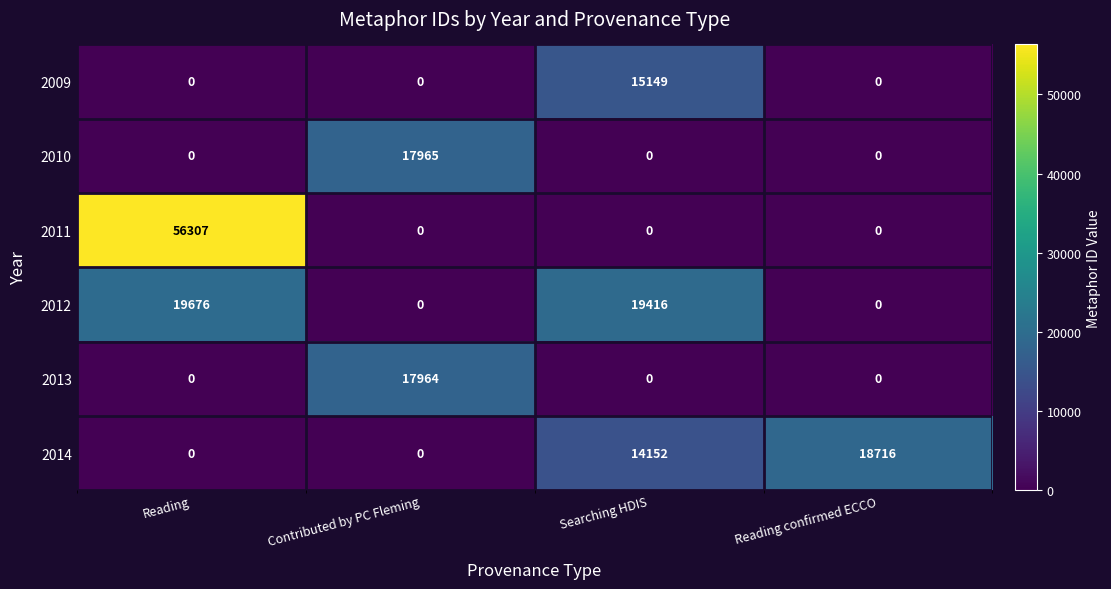

List the series in order of their peak value, highest first.

2011, 2012, 2014, 2010, 2013, 2009